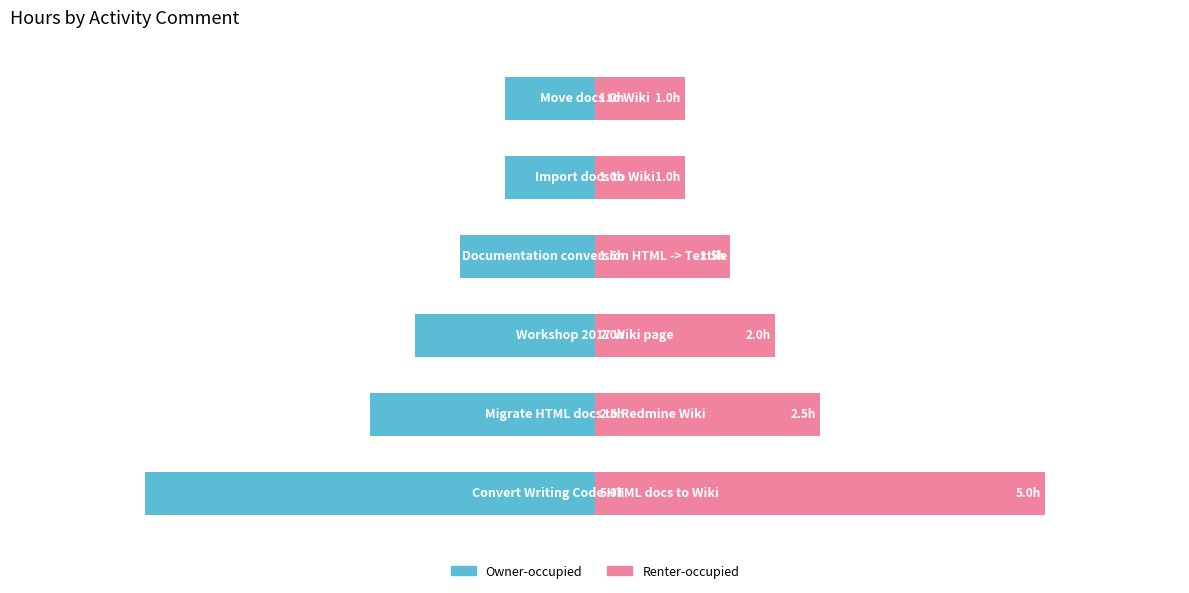

Does the chart contain any negative values?

Yes